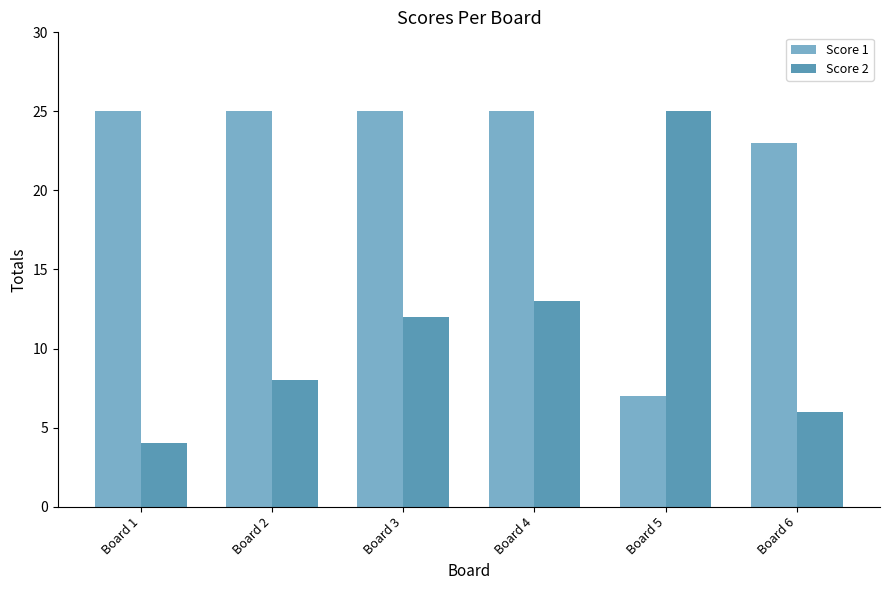

Rank the series by their average value, from lowest to highest.

Score 2, Score 1